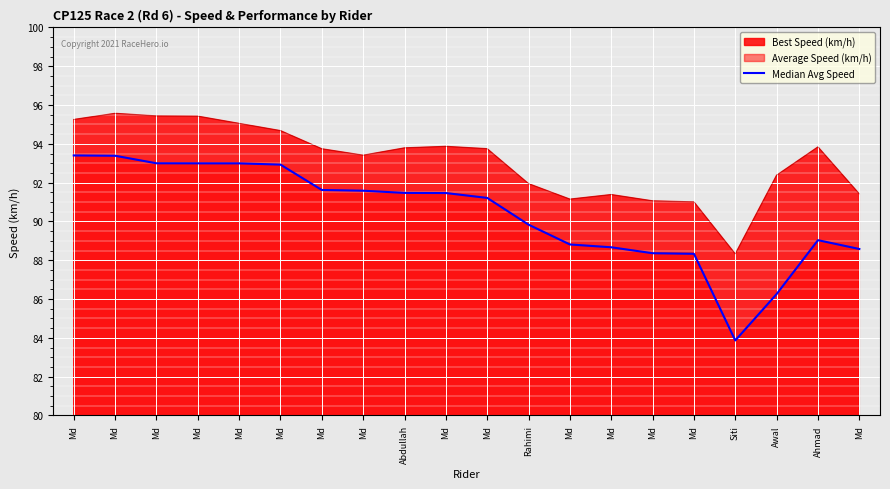

Approximately how many times larger is the value at Ahmad compared to Md?

1.0